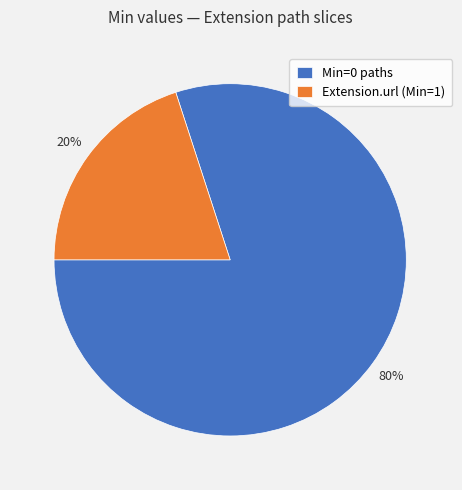

Rank the categories by value from lowest to highest.

Extension.url (Min=1), Min=0 paths